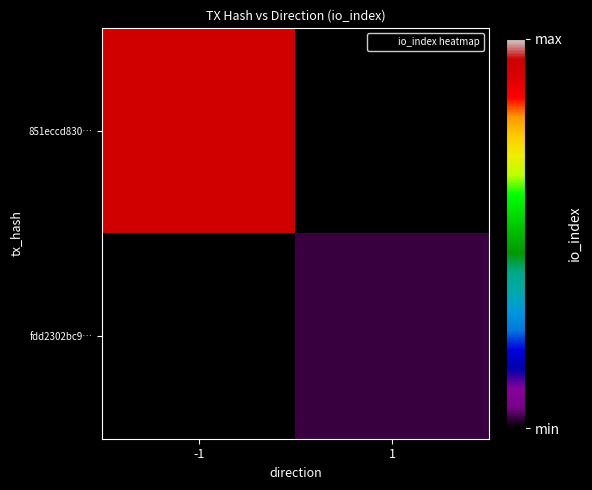

How many categories are shown in the chart?

2